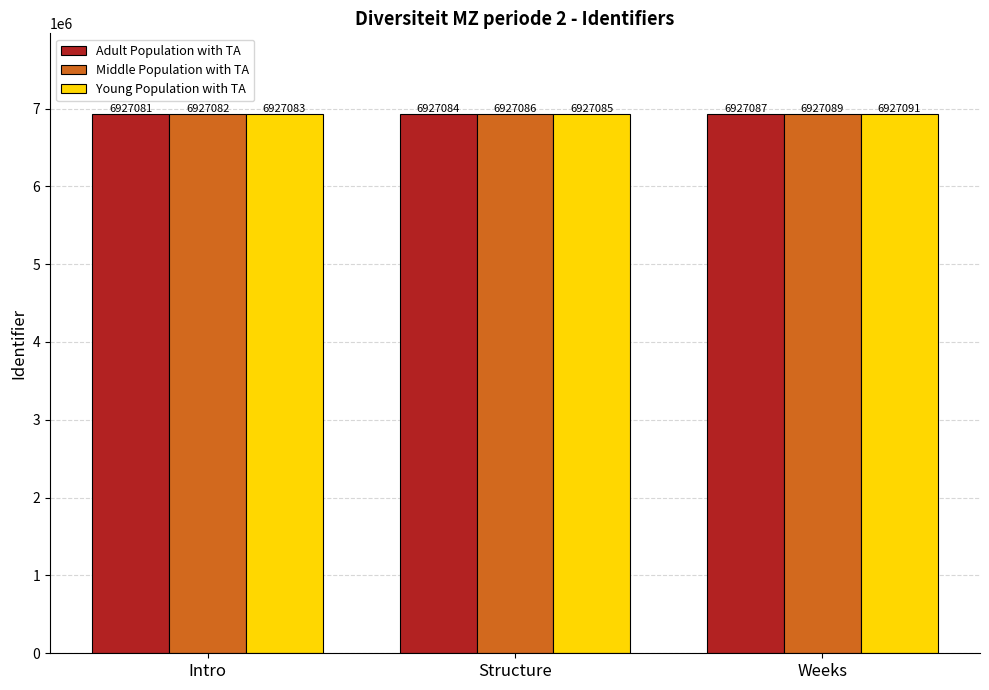

What is the highest value of the Adult Population with TA series?

6927087